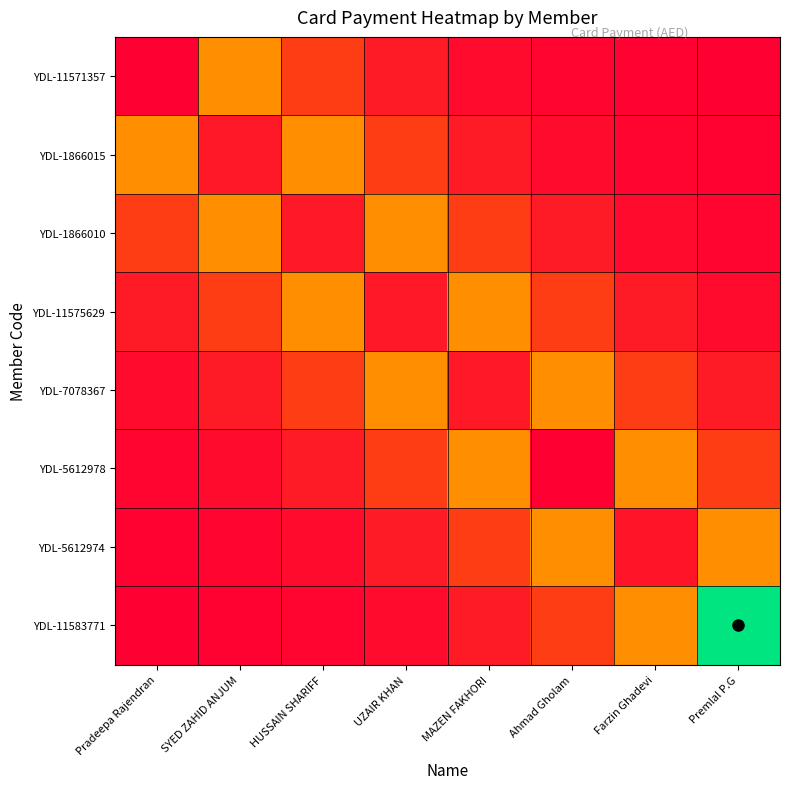

Which category has the highest value across all series?

Premlal P.G